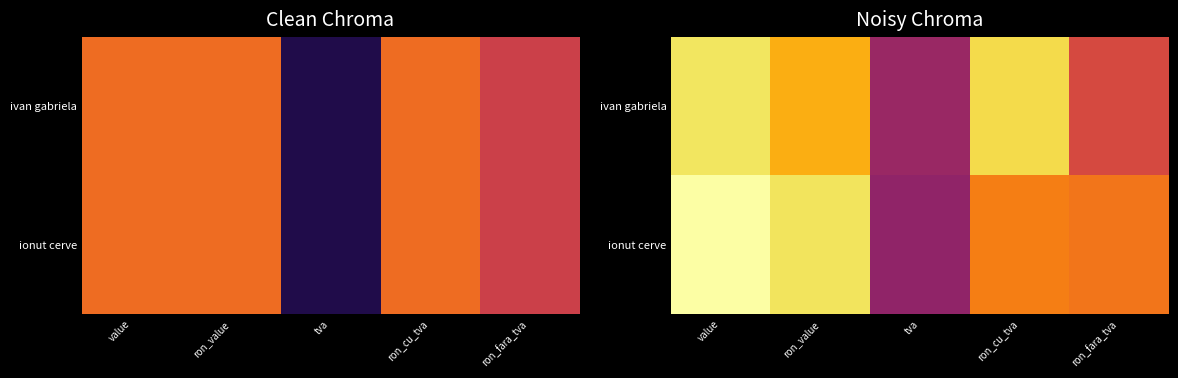

Read the ionut cerve value at ron_fara_tva.

1035.2